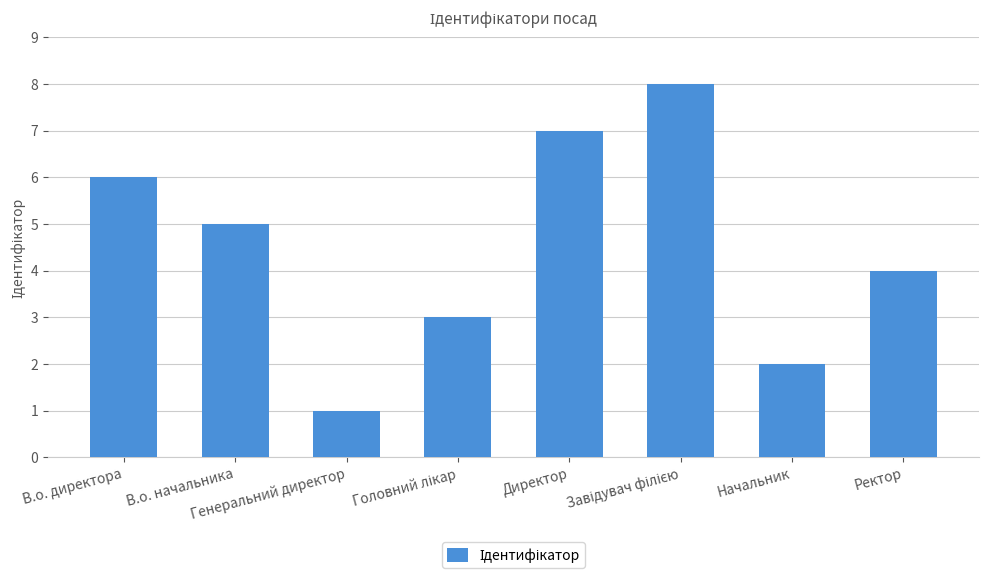

Reading left to right, transcribe all the data shown in this chart.

6	5	1	3	7	8	2	4